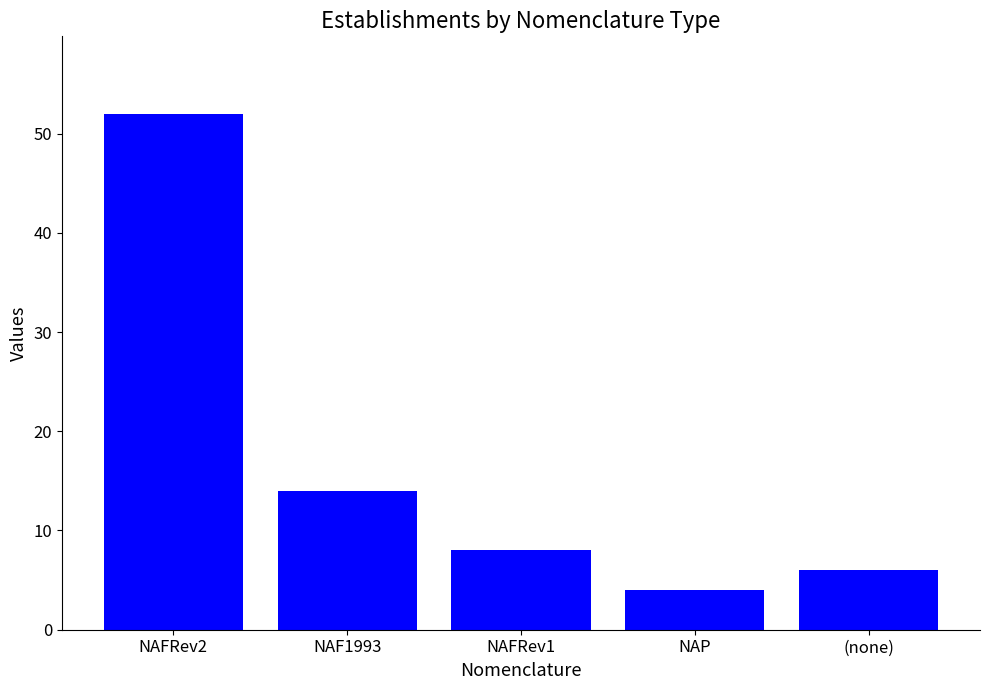

True or false: the data shows 8 at NAFRev1.

True